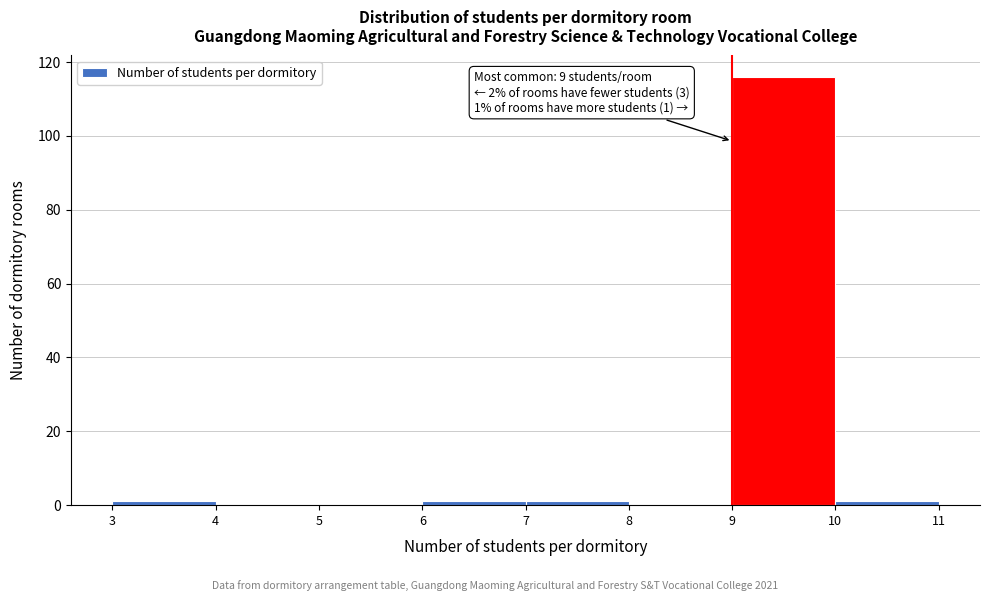

Over which range of the x-axis is the bar tallest?

9 to 10